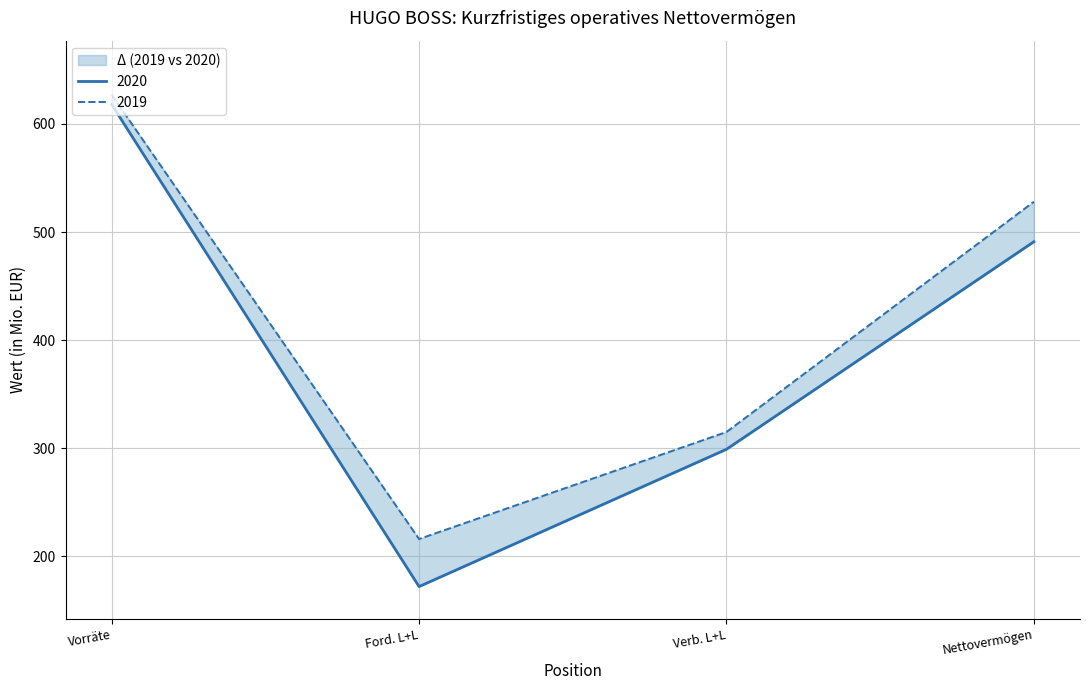

What are all the series names shown in the legend?

2020, 2019